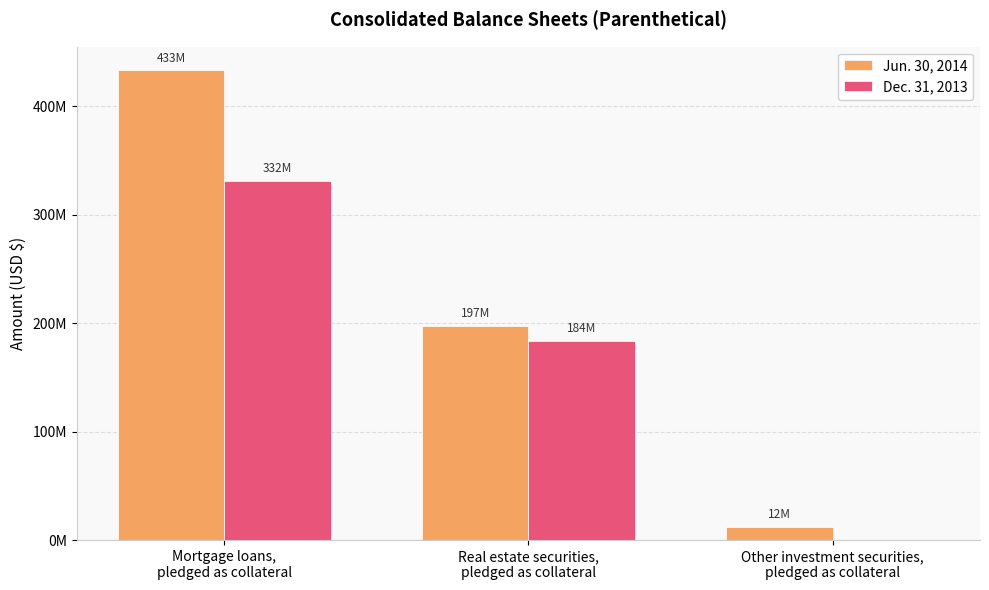

Which category has the lowest value across all series?

Other investment securities,
pledged as collateral